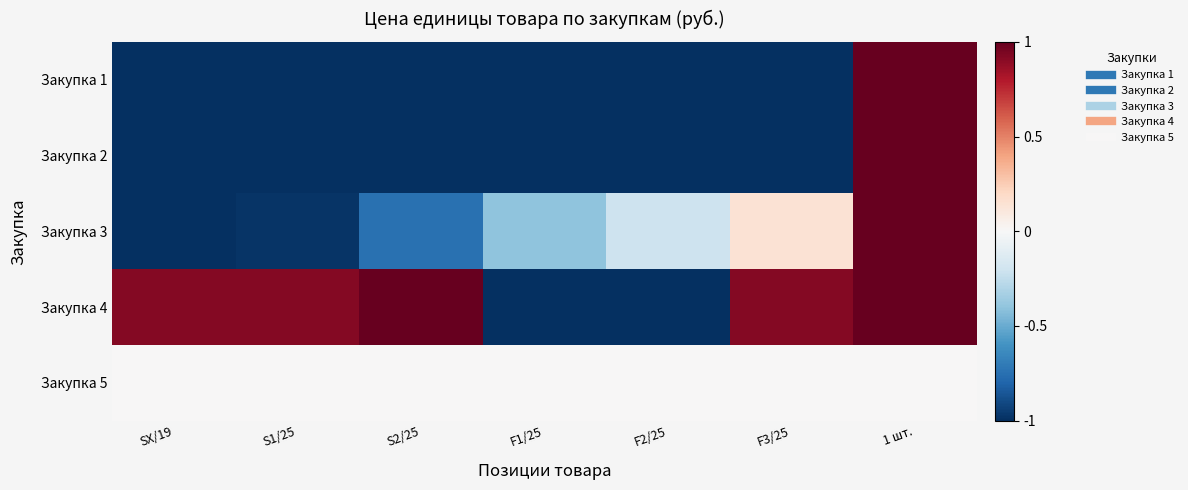

How many categories are shown in the chart?

7